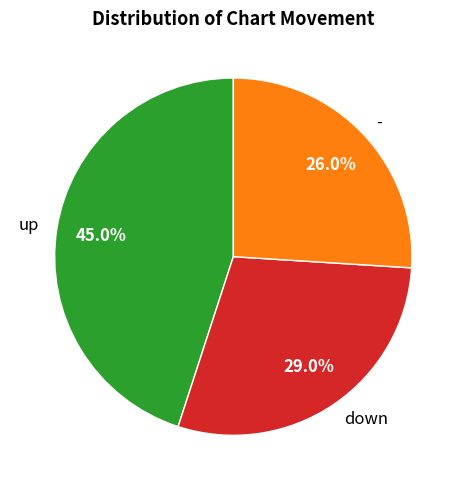

The up slice represents 45% of the pie. True or false?

True